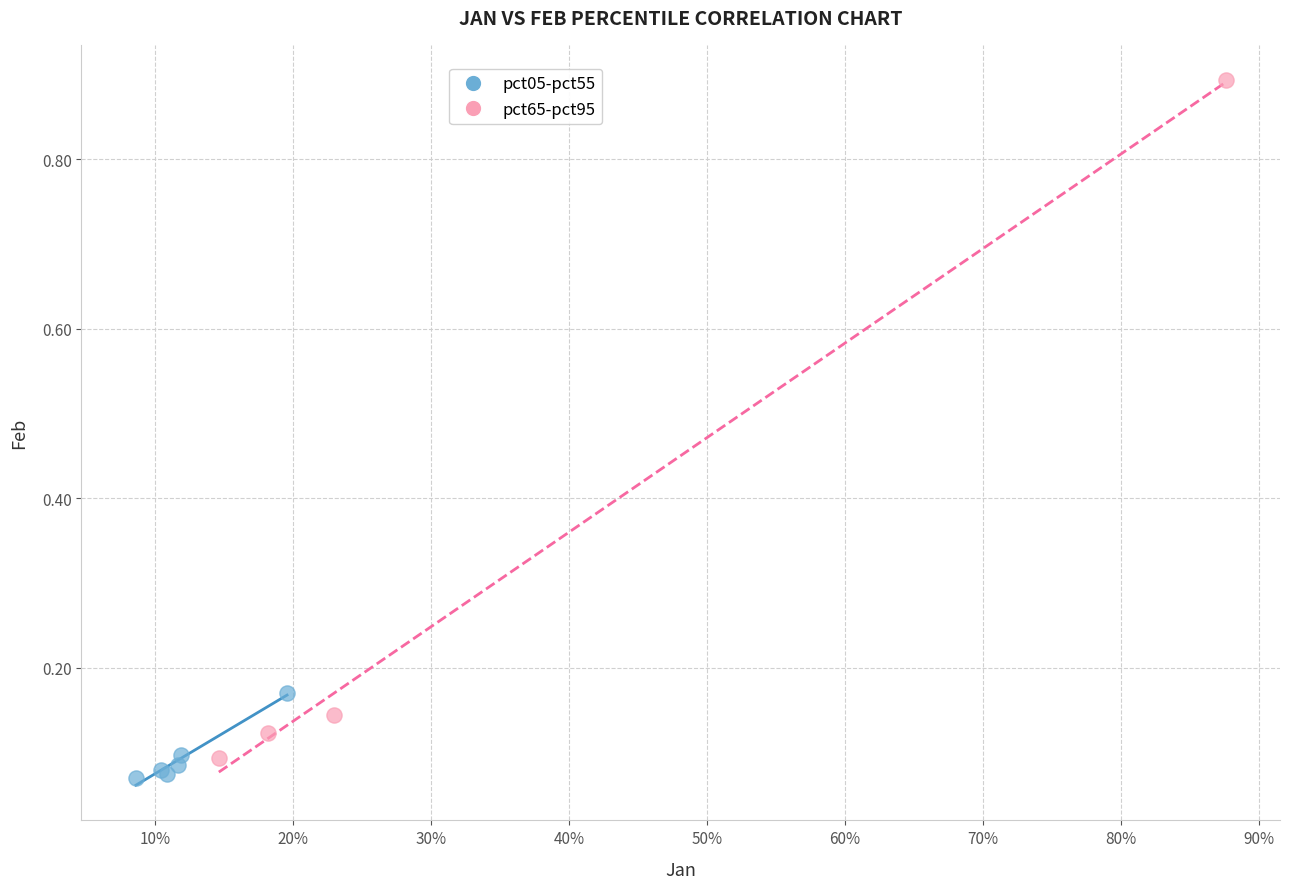

Which series reaches the maximum Y coordinate?

pct65-pct95